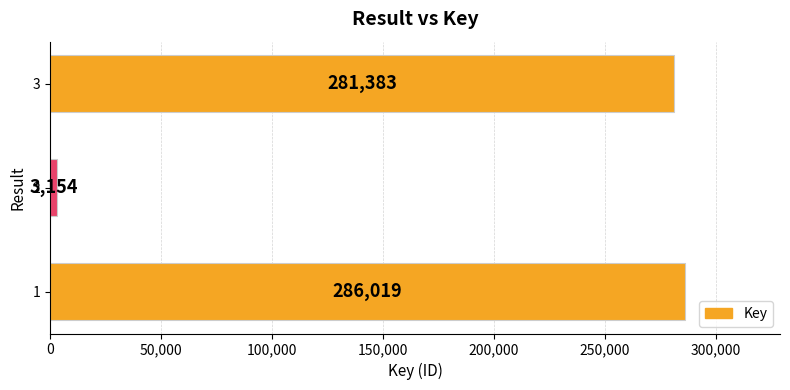

True or false: the data shows 154678 at 1.

False